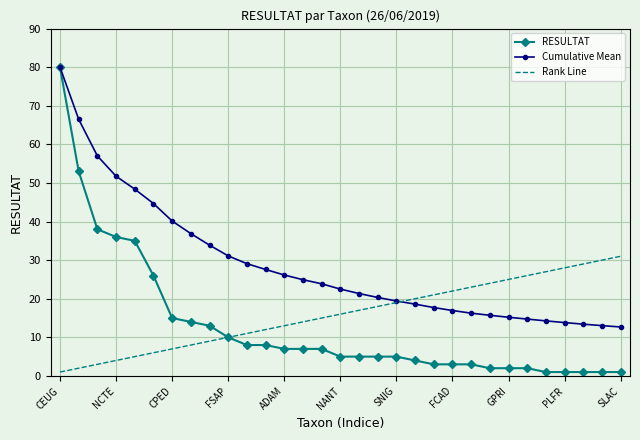

What is the minimum value shown in the chart?

1.0